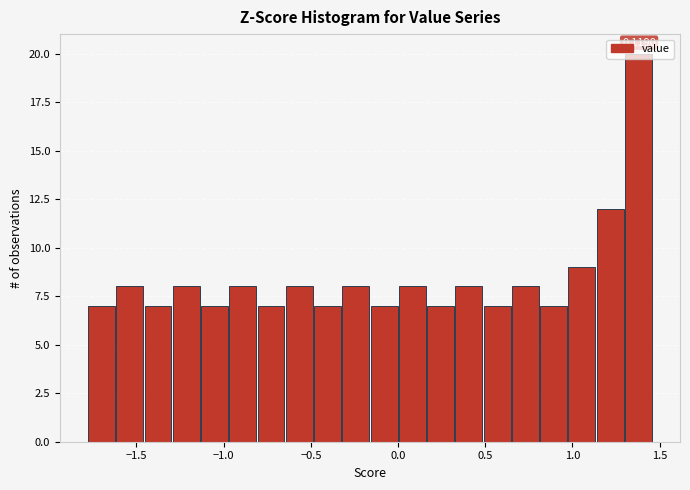

Around what value on the x-axis is the tallest bar? Give the approximate position of its centre, as read against the axis.

1.40